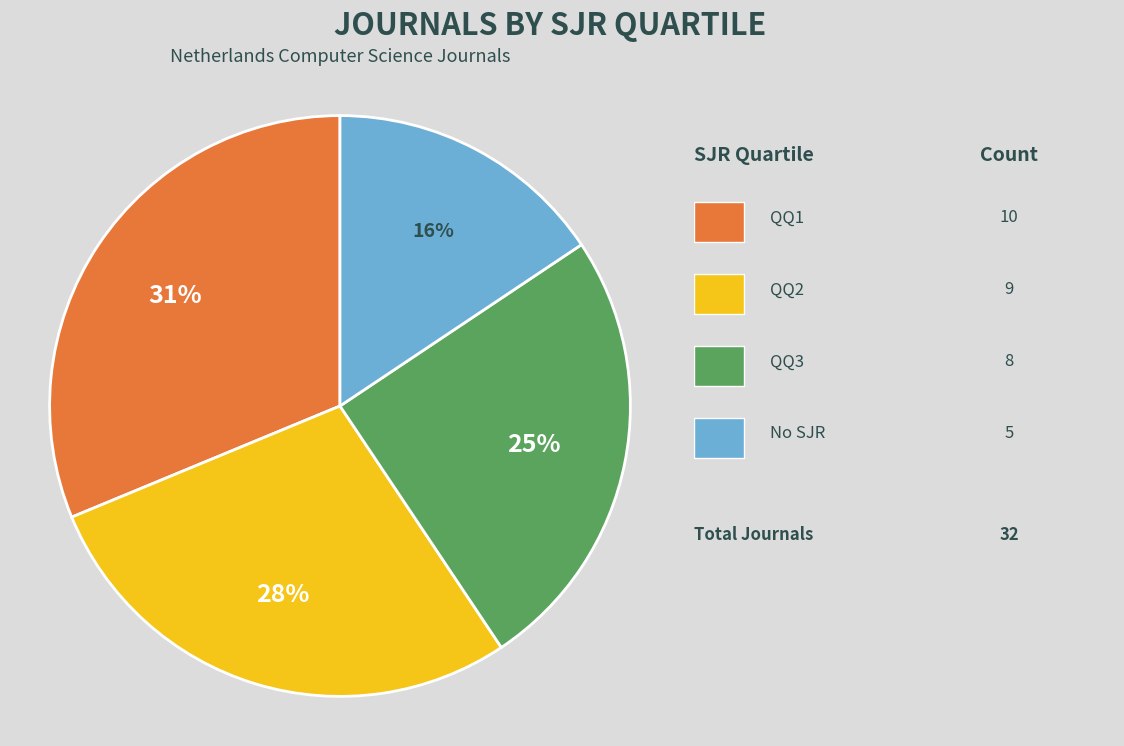

Is there a majority slice in this chart?

No